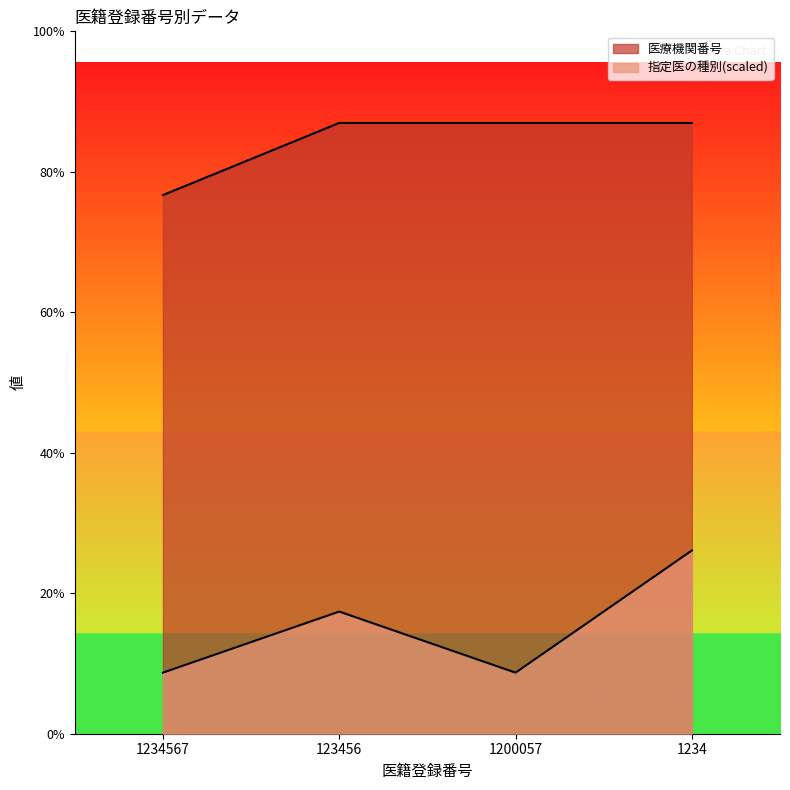

Between 1234567 and 123456, which series saw the biggest shift?

医療機関番号